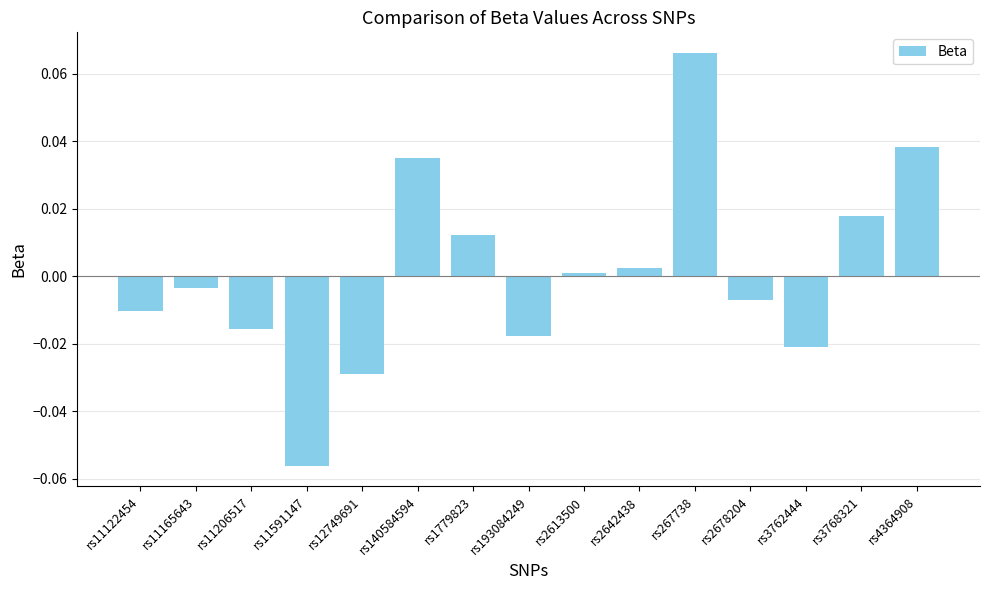

List the labels in order of value, smallest first.

rs11591147, rs12749691, rs3762444, rs193084249, rs11206517, rs11122454, rs2678204, rs11165643, rs2613500, rs2642438, rs1779823, rs3768321, rs140584594, rs4364908, rs267738